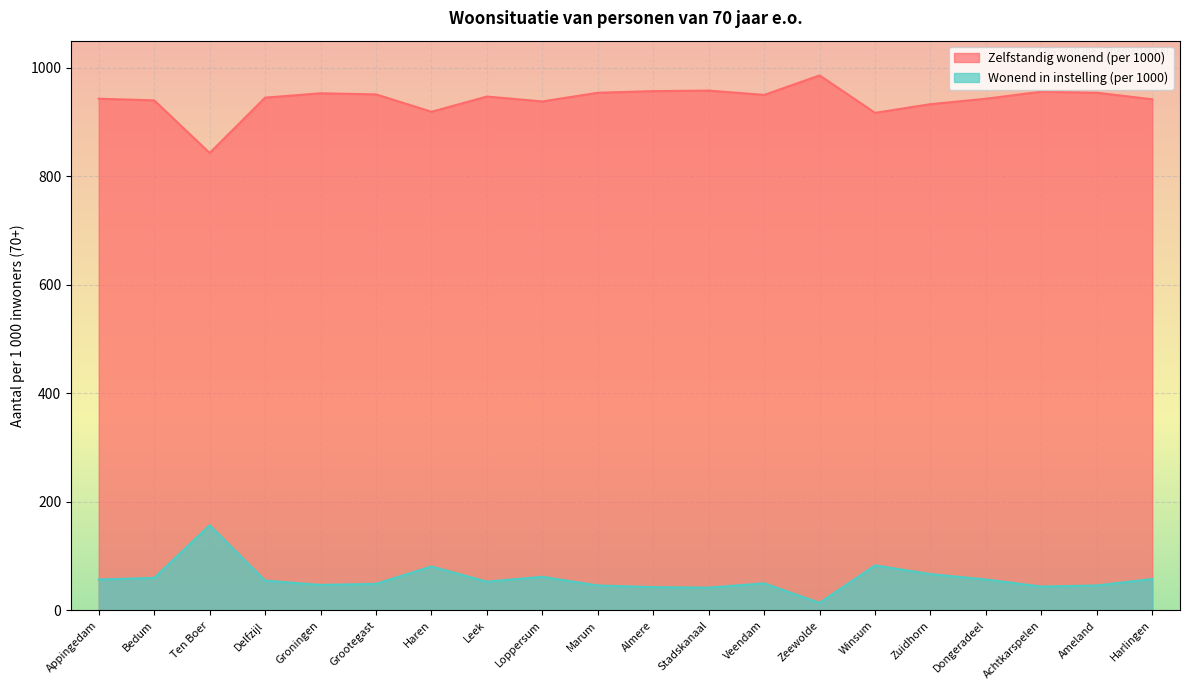

How many series are shown in this chart?

2